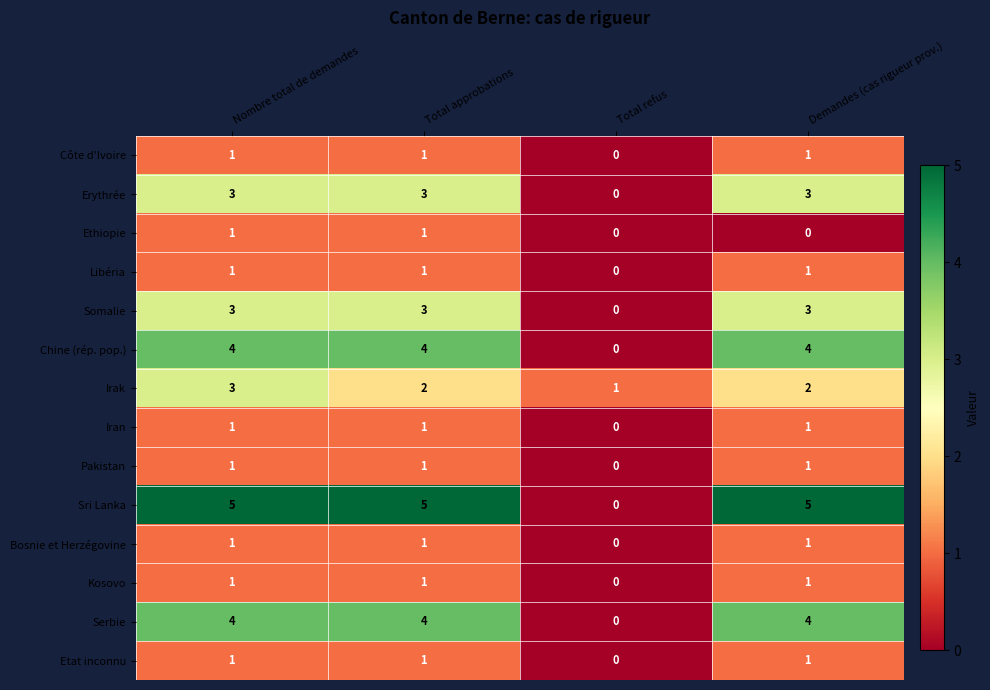

At which category is the sum across all series the highest?

Nombre total de demandes